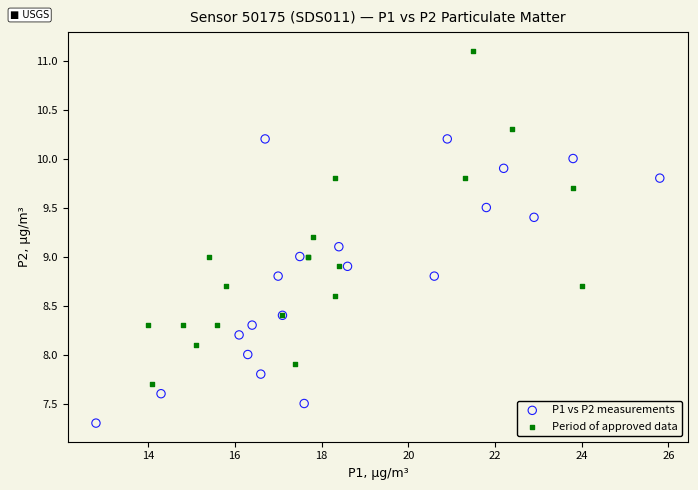

What are all the series names shown in the legend?

P1 vs P2 measurements, Period of approved data